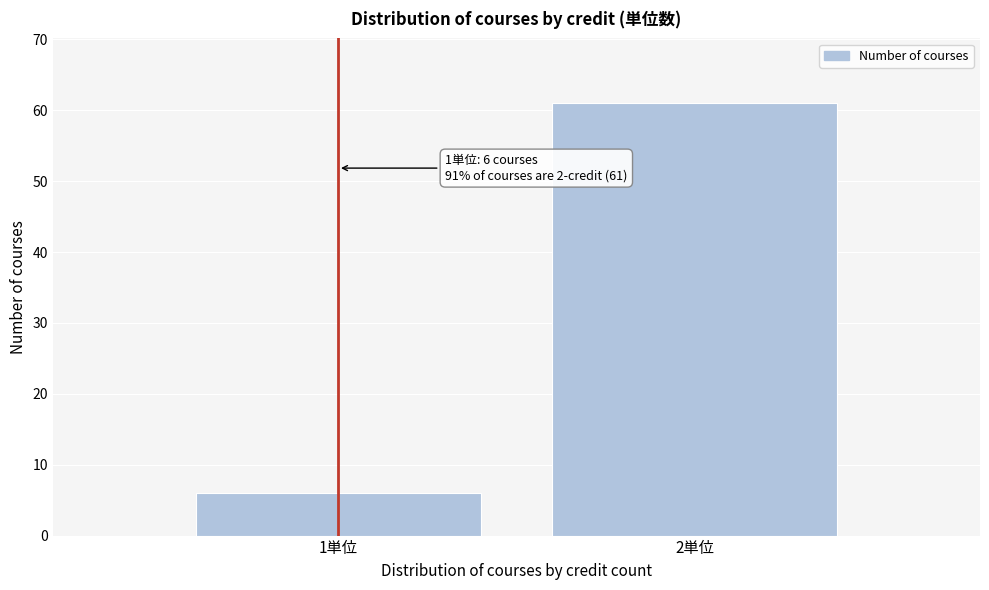

Reading right to left, extract all data points from this chart.

61	6